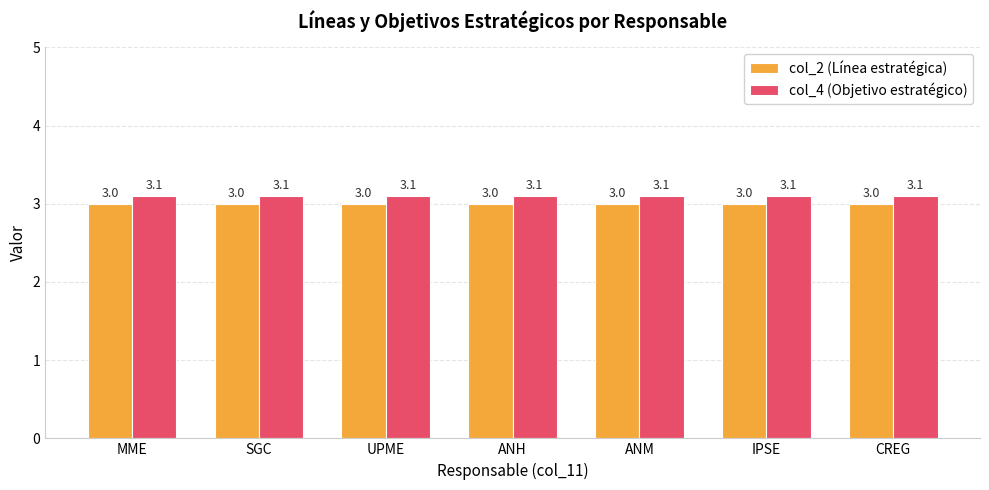

At how many categories does at least one series exceed 3?

7